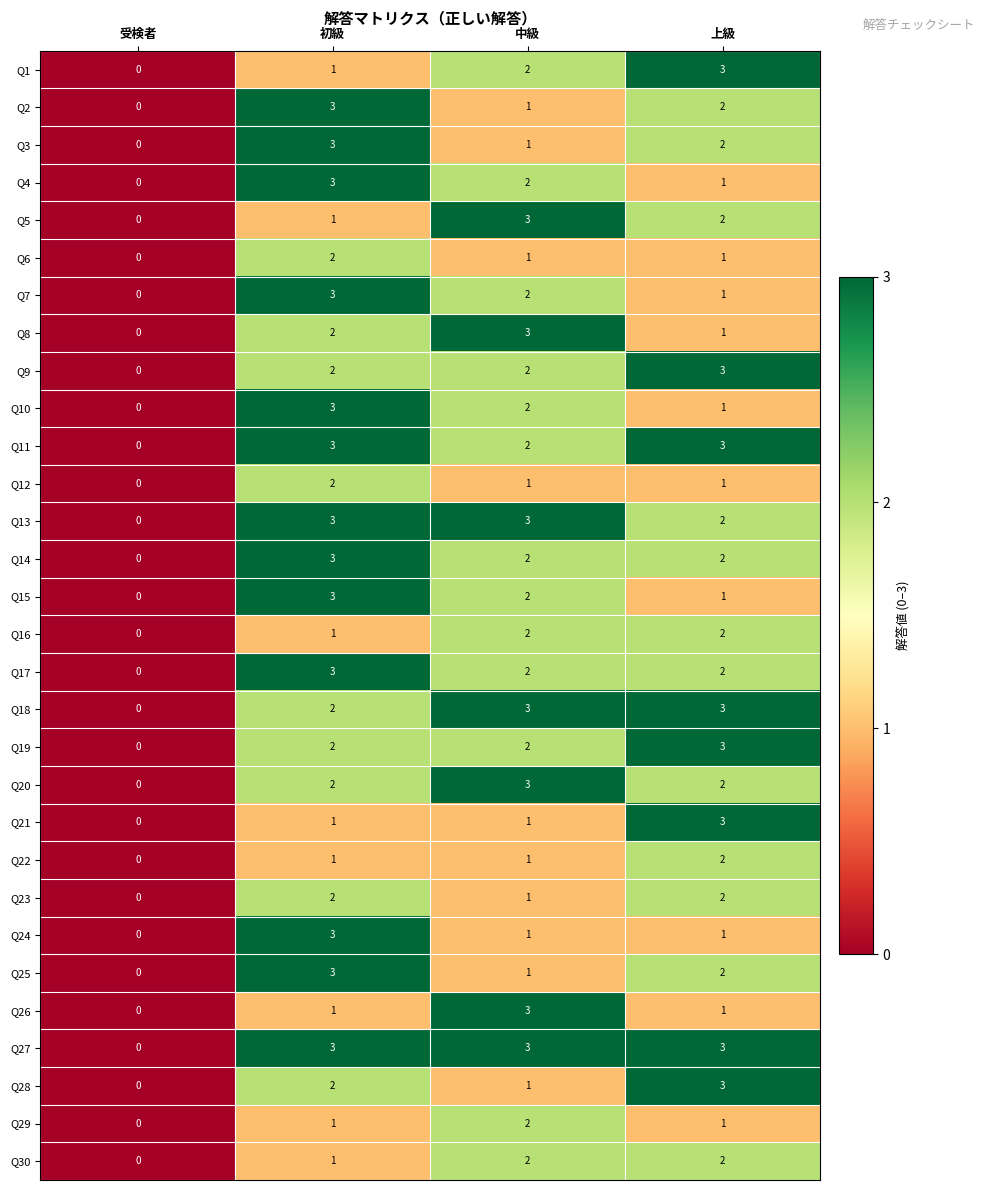

What is the sum of all Q12 values?

4